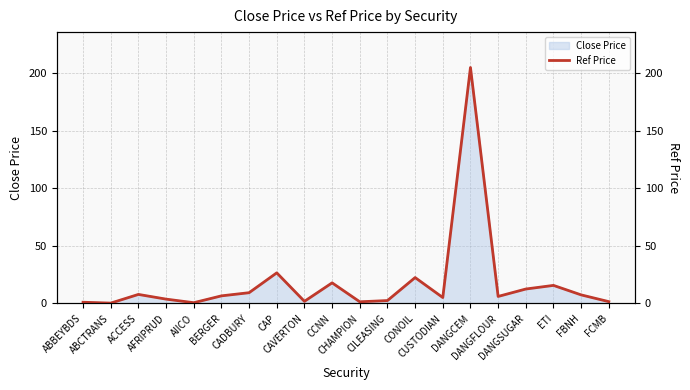

What is the smallest value displayed?

0.3